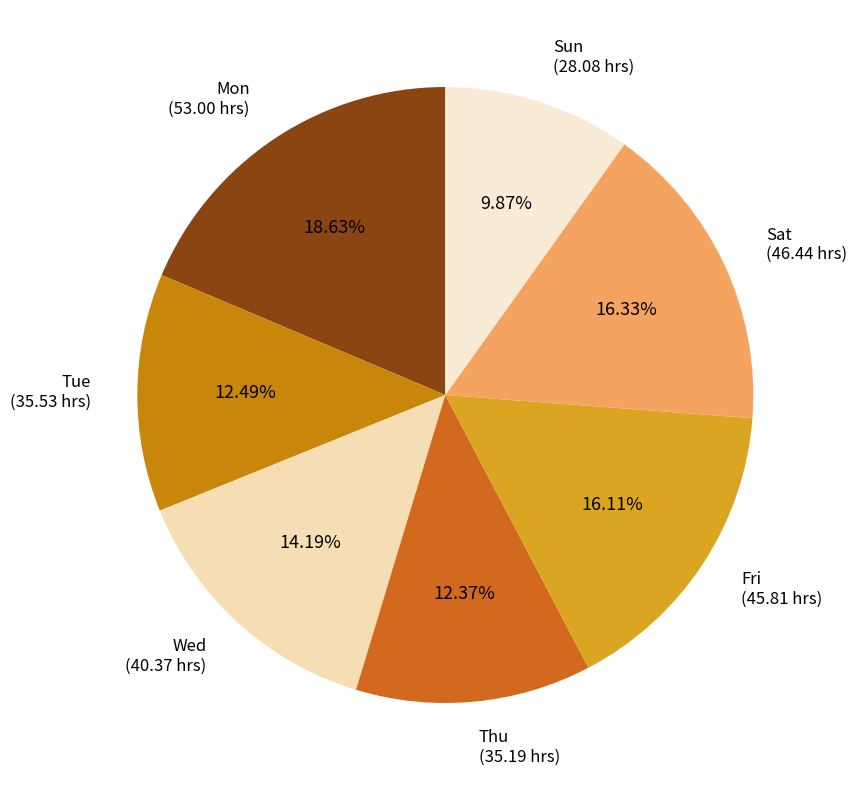

How many segments does this pie chart have?

7